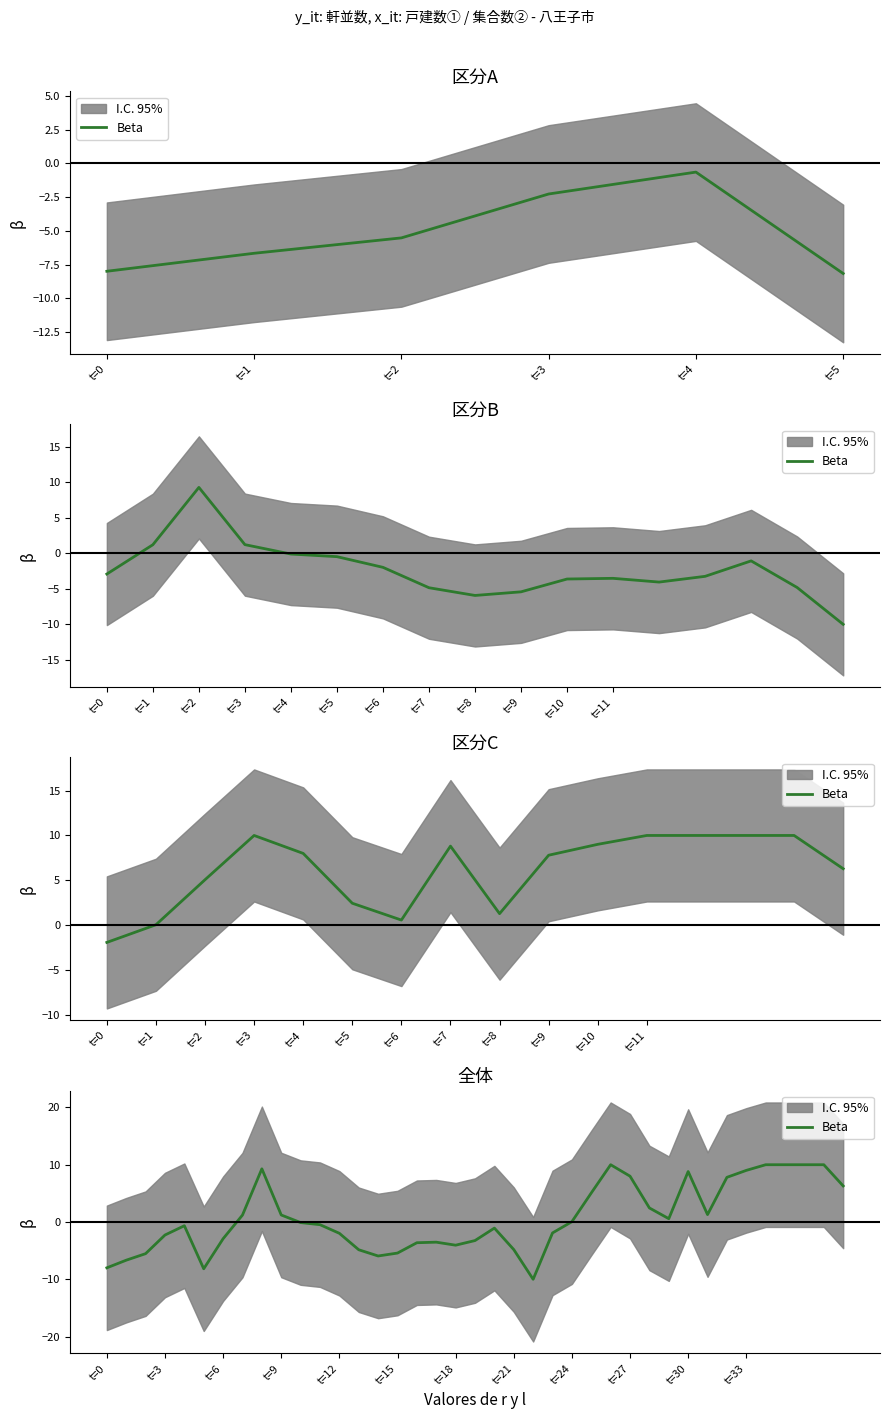

What is the change in value from t=2 to 13?

+0.7